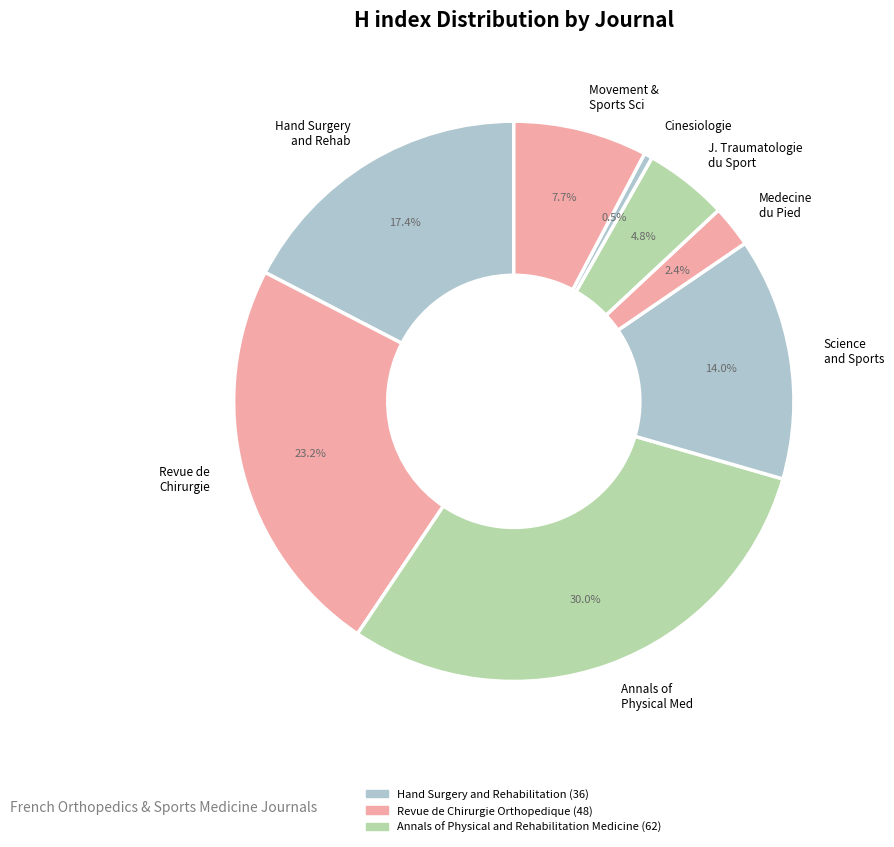

To the nearest percent, what is the average slice percentage?

12%